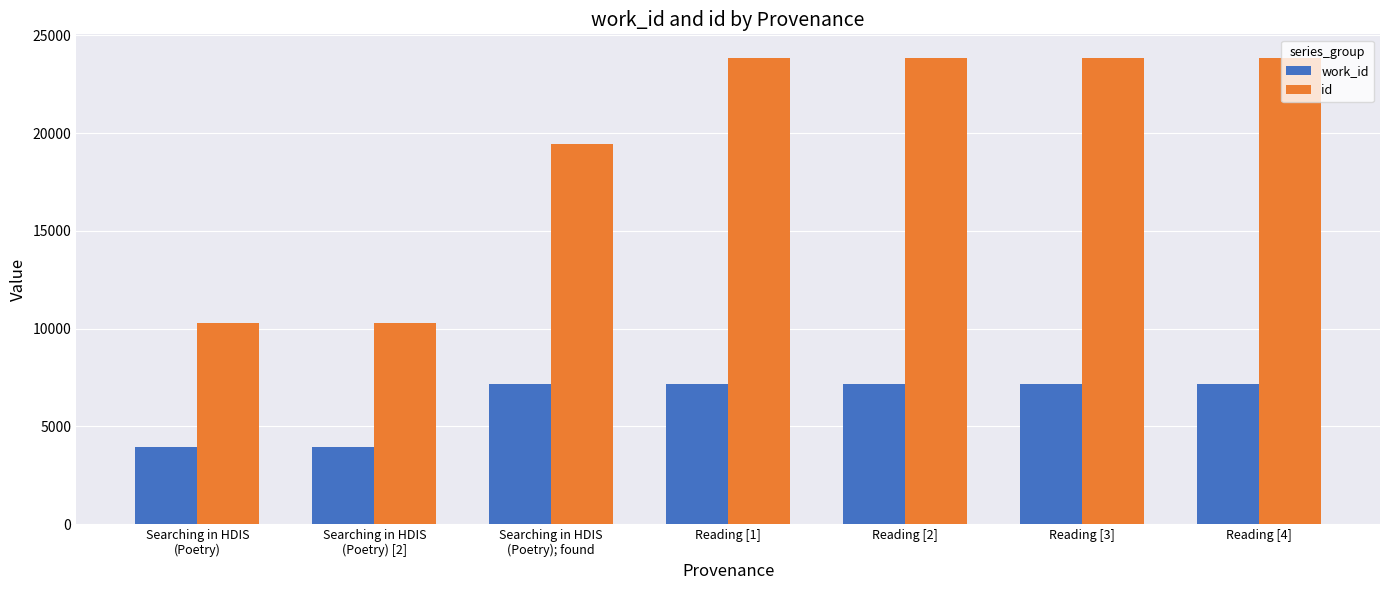

Is the value of work_id at Reading [1] greater than the value of id at Searching in HDIS
(Poetry); found?

No